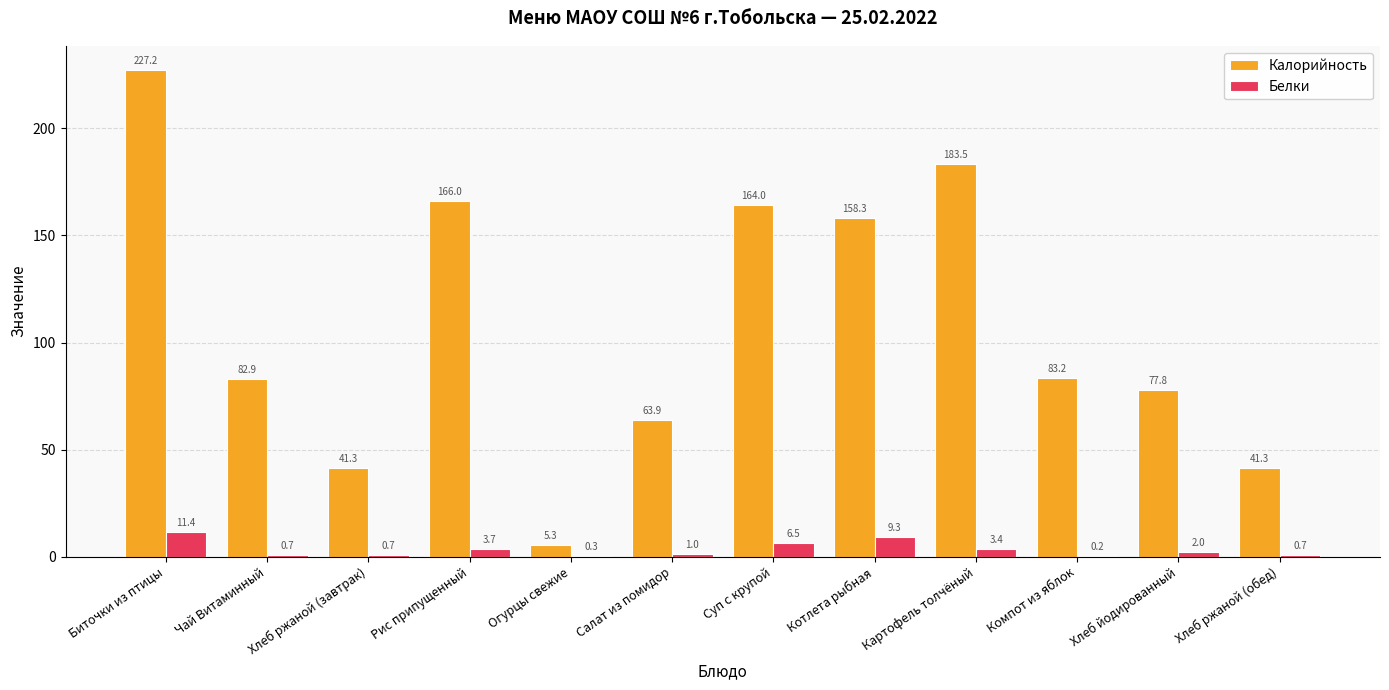

Which series changed the most between Хлеб ржаной (завтрак) and Котлета рыбная?

Калорийность